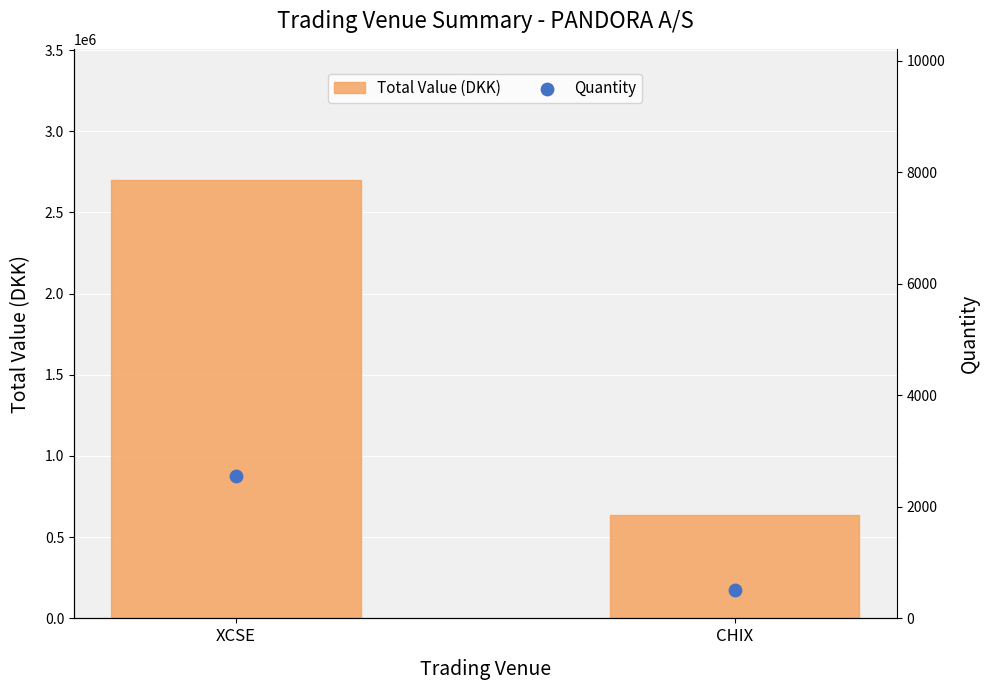

Which series reaches the minimum Y coordinate?

Quantity